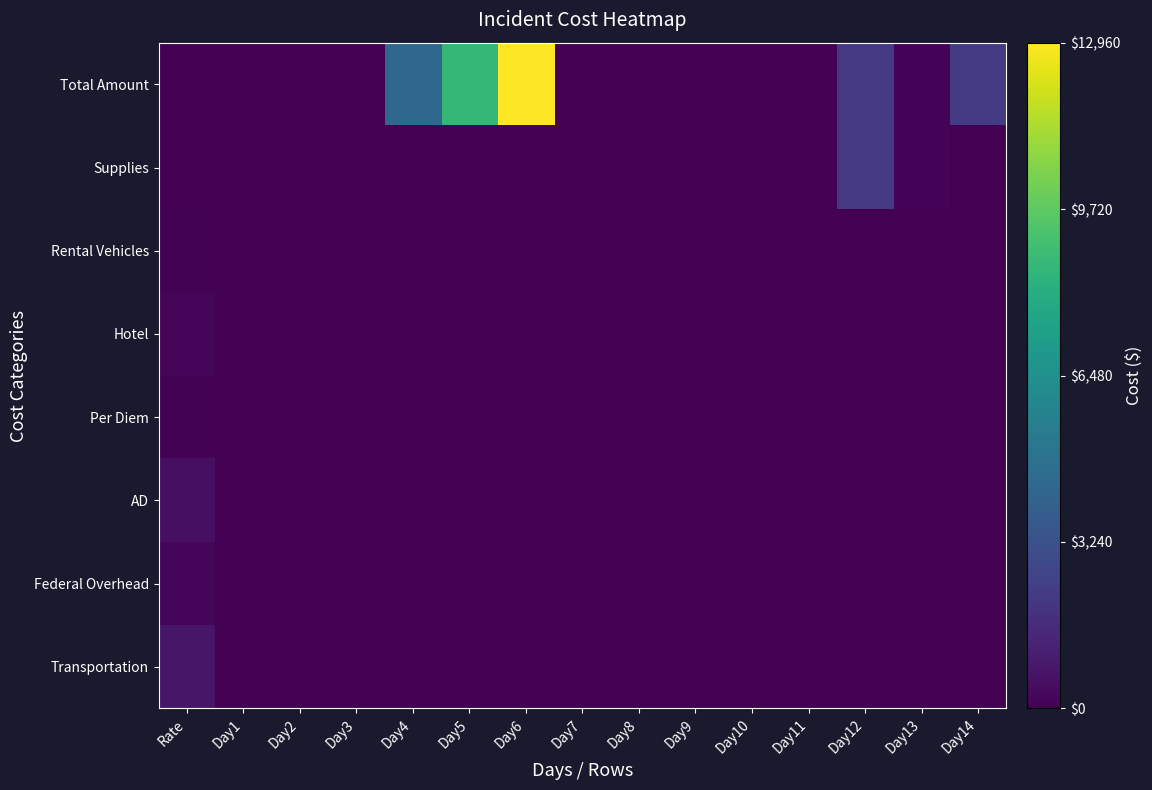

How many data points does each series have?

15